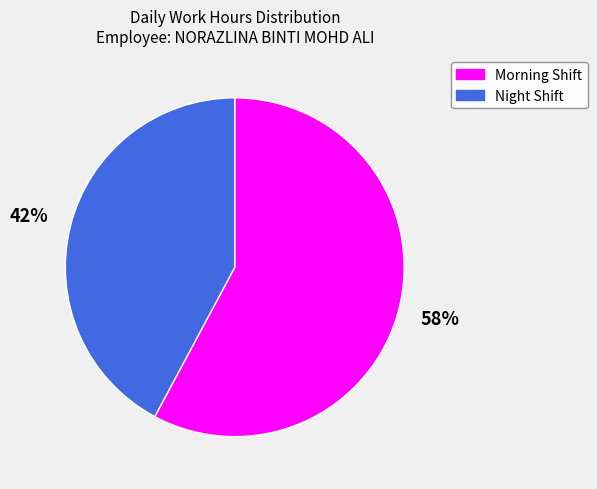

Is it true that Morning Shift is 48% of the pie?

False